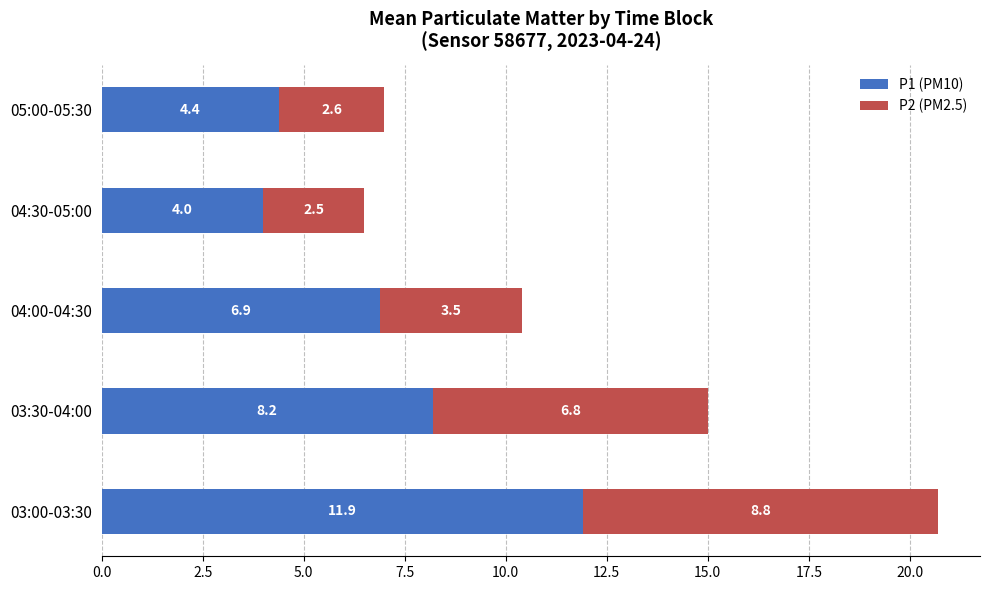

Count the number of data series in this chart.

2